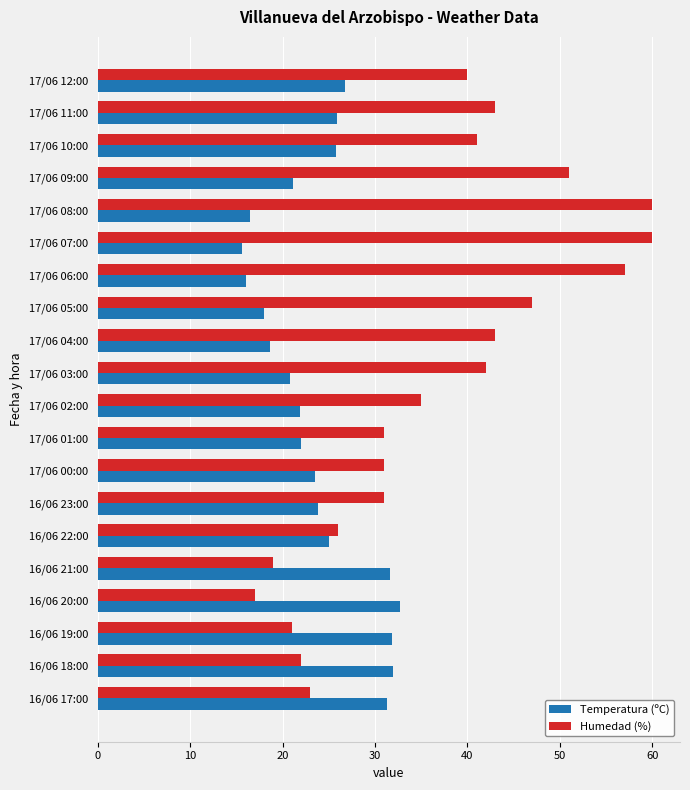

Is the value of Humedad (%) at 17/06 11:00 greater than the value of Temperatura (ºC) at 16/06 18:00?

Yes